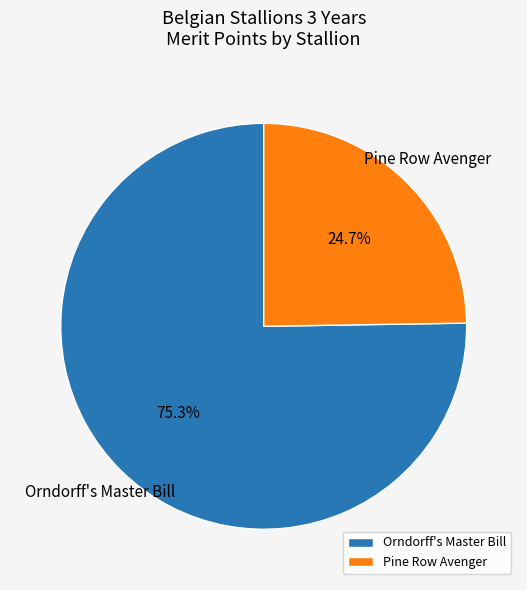

Which category has the smallest portion of the pie?

Pine Row Avenger